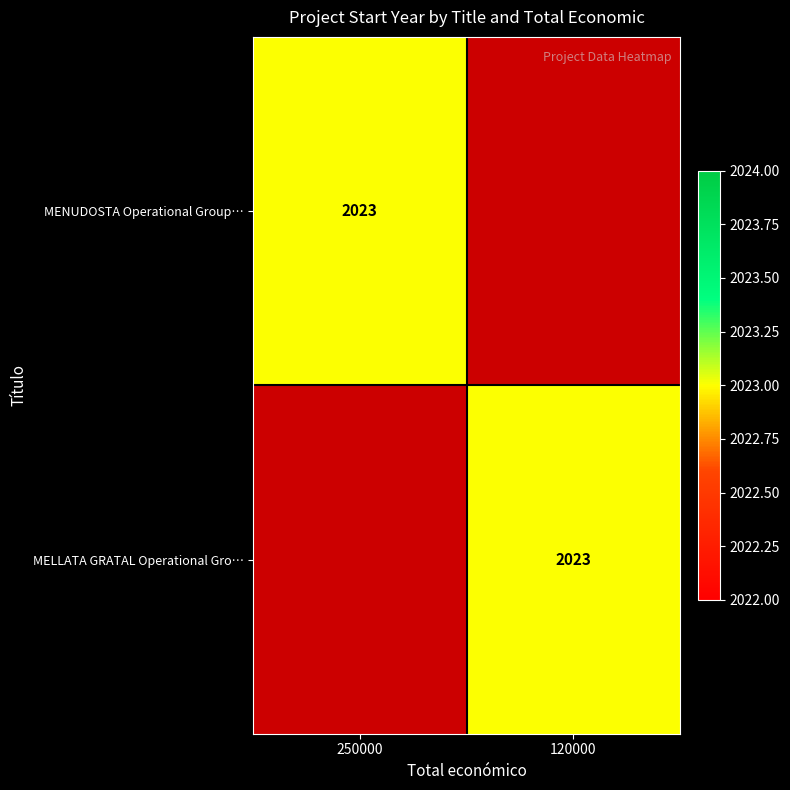

What is the spread (max minus min) of values at 250000?

2023